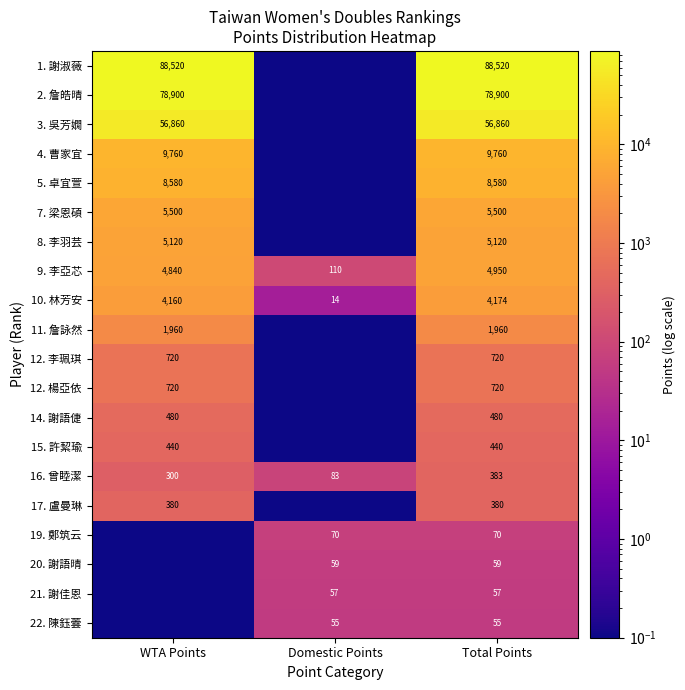

What is the spread (max minus min) of values at Total Points?

88465.0